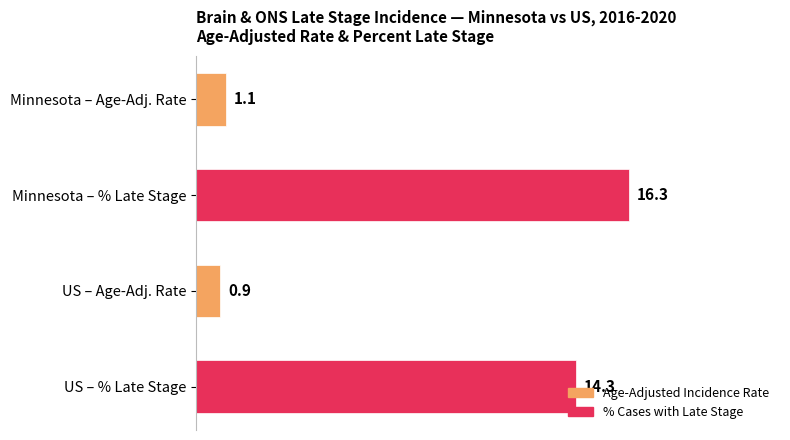

What is the sum of all values?

32.6